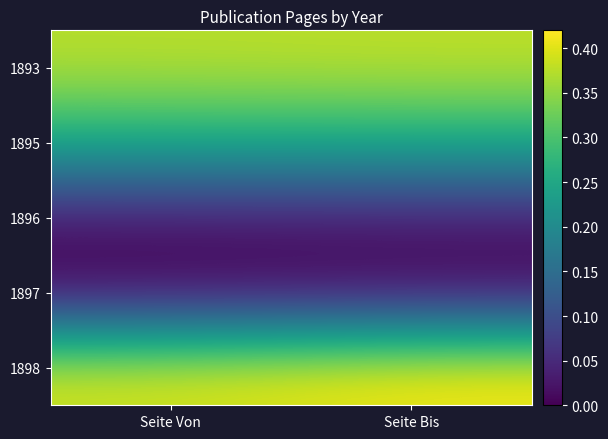

Reading left to right, extract all data points from this chart.

1893: Seite Von=0.4	Seite Bis=0.4
1895: Seite Von=0.3	Seite Bis=0.3
1896: Seite Von=0.0	Seite Bis=0.0
1897: Seite Von=0.0	Seite Bis=0.0
1898: Seite Von=0.4	Seite Bis=0.4